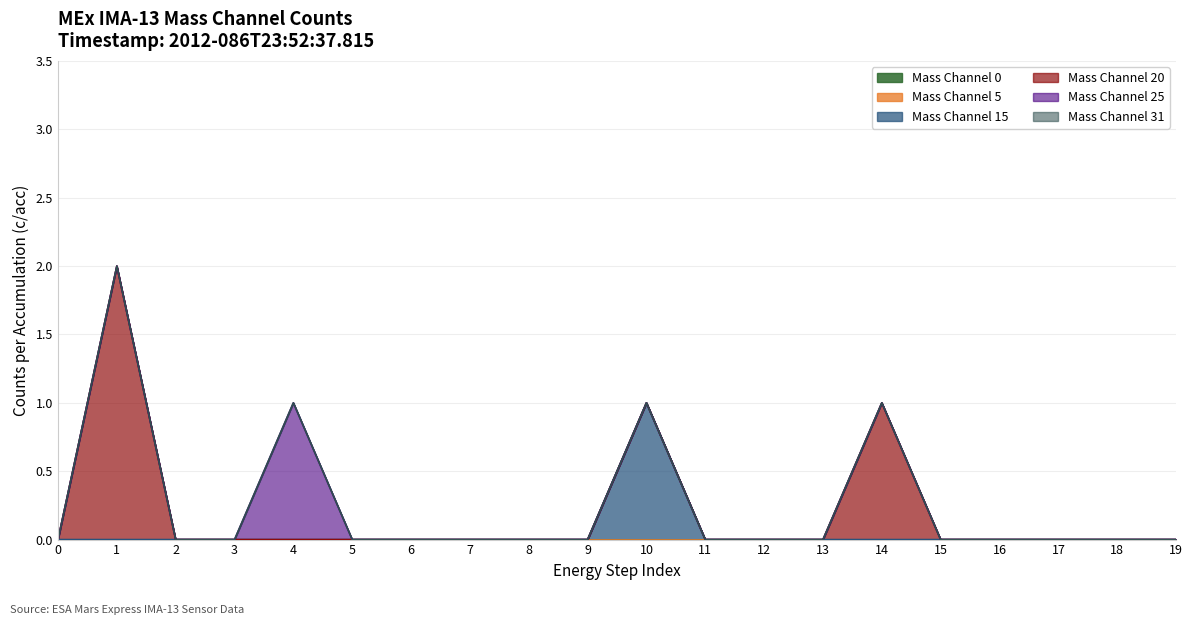

In Mass Channel 25, how many points are higher than both neighbors (excluding endpoints)?

1